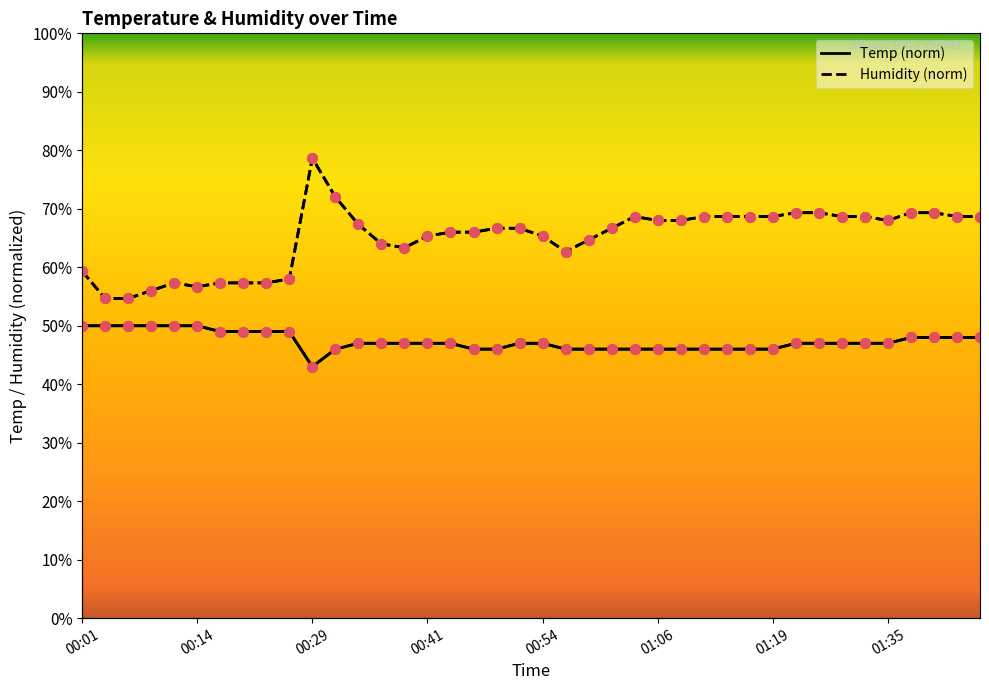

Reading left to right, what are all the values shown in this chart?

Temp: 50.0	50.0	50.0	50.0	50.0	50.0	49.0	49.0	49.0	49.0	43.0	46.0	47.0	47.0	47.0	47.0	47.0	46.0	46.0	47.0	47.0	46.0	46.0	46.0	46.0	46.0	46.0	46.0	46.0	46.0	46.0	47.0	47.0	47.0	47.0	47.0	48.0	48.0	48.0	48.0
Humidity: 59.3	54.7	54.7	56.0	57.3	56.7	57.3	57.3	57.3	58.0	78.7	72.0	67.3	64.0	63.3	65.3	66.0	66.0	66.7	66.7	65.3	62.7	64.7	66.7	68.7	68.0	68.0	68.7	68.7	68.7	68.7	69.3	69.3	68.7	68.7	68.0	69.3	69.3	68.7	68.7